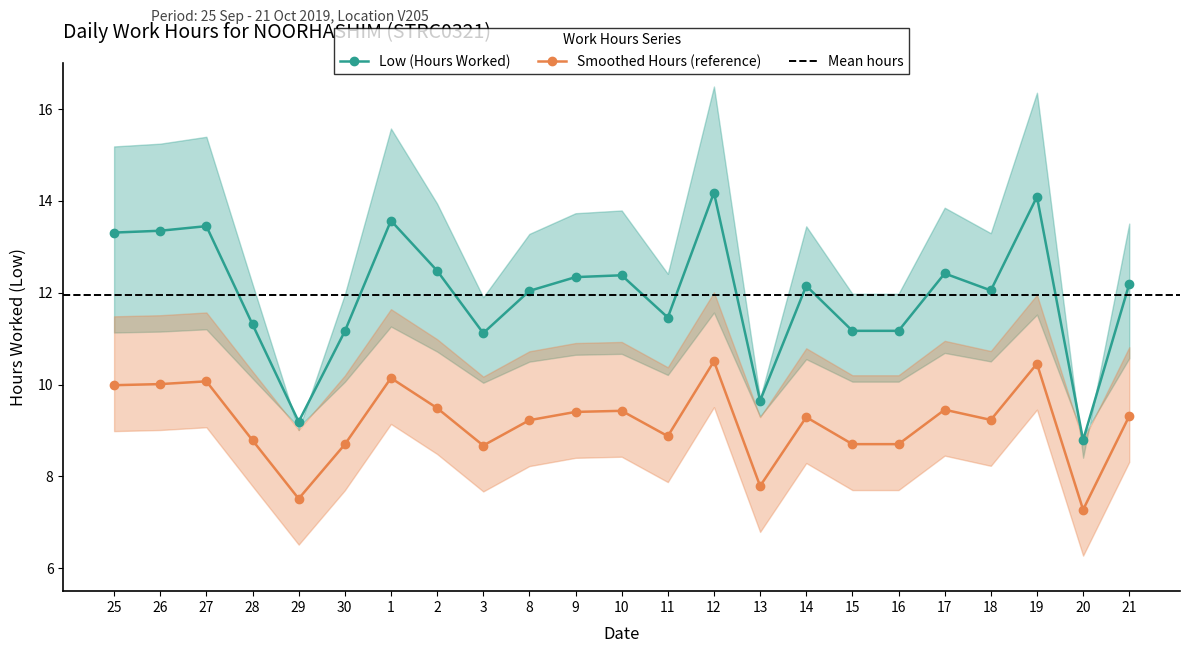

Where is the data nearest to the value 11?

3